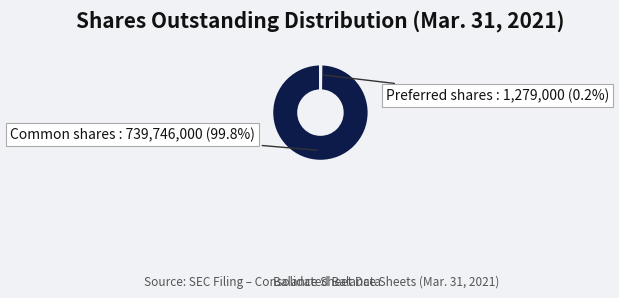

Does any single category account for the majority?

Yes